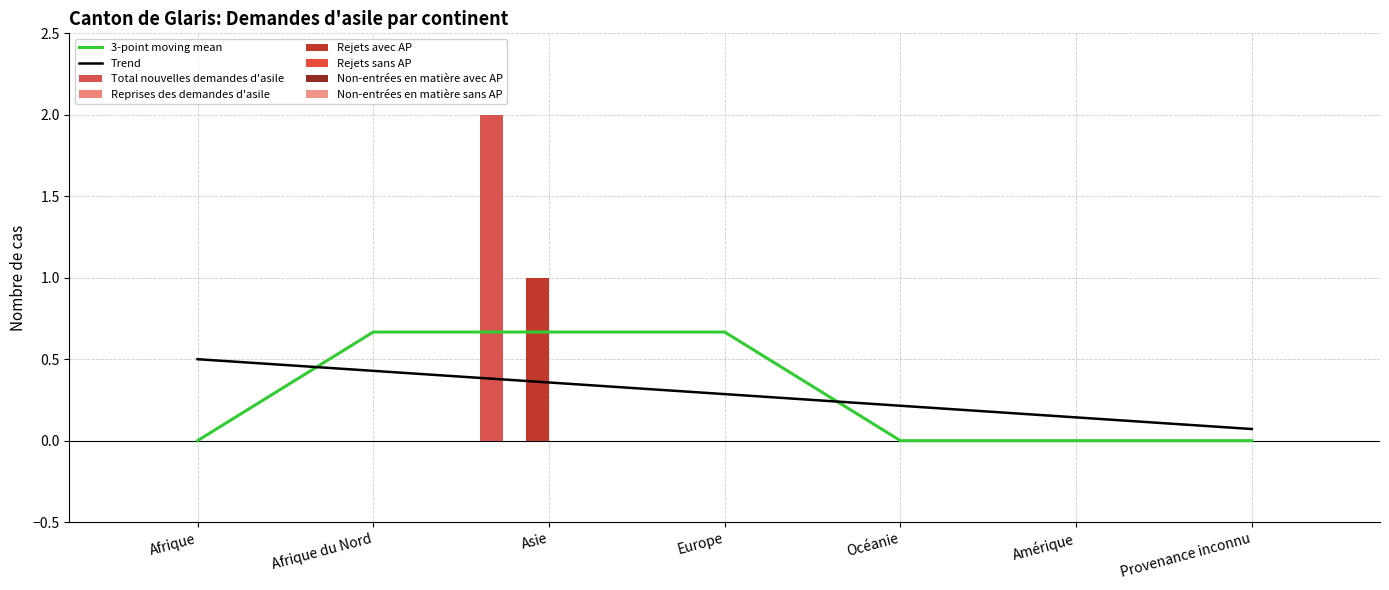

List the series in order of their peak value, lowest first.

Reprises des demandes d'asile, Rejets sans AP, Non-entrées en matière avec AP, Non-entrées en matière sans AP, Rejets avec AP, Total nouvelles demandes d'asile